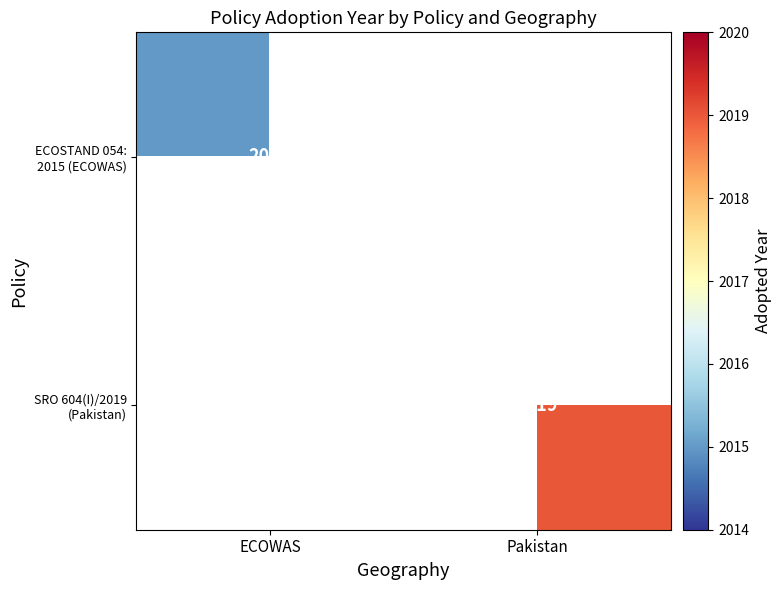

The value of ECOSTAND 054: 2015 (ECOWAS) at Pakistan is -1364. True or false?

False